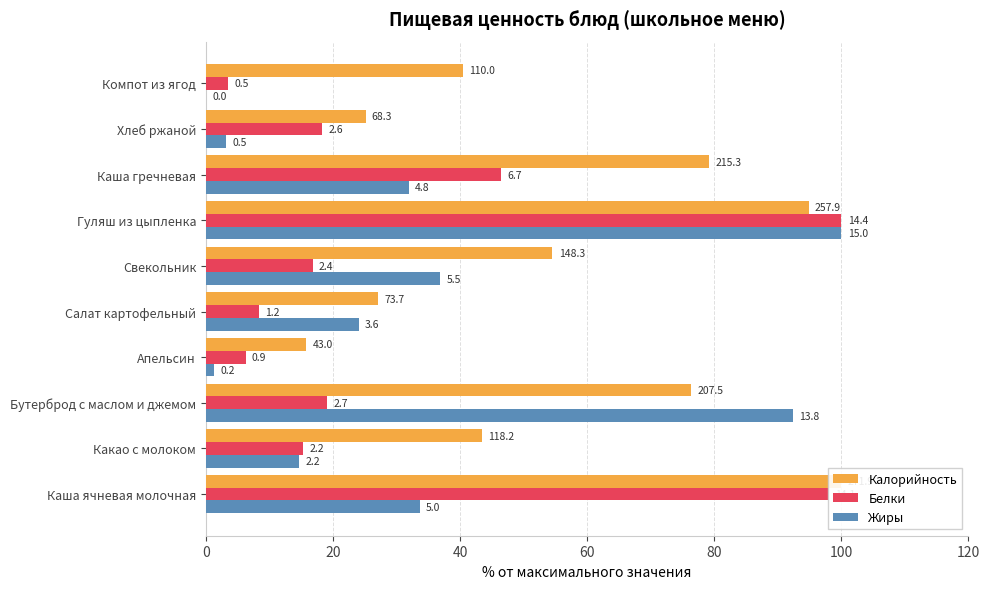

Reading left to right, extract all data points from this chart.

Калорийность: 100.0	43.5	76.3	15.8	27.1	54.5	94.8	79.2	25.1	40.5
Белки: 98.1	15.3	19.0	6.2	8.3	16.8	100.0	46.4	18.3	3.5
Жиры: 33.6	14.7	92.4	1.3	24.0	36.8	100.0	31.9	3.2	0.0